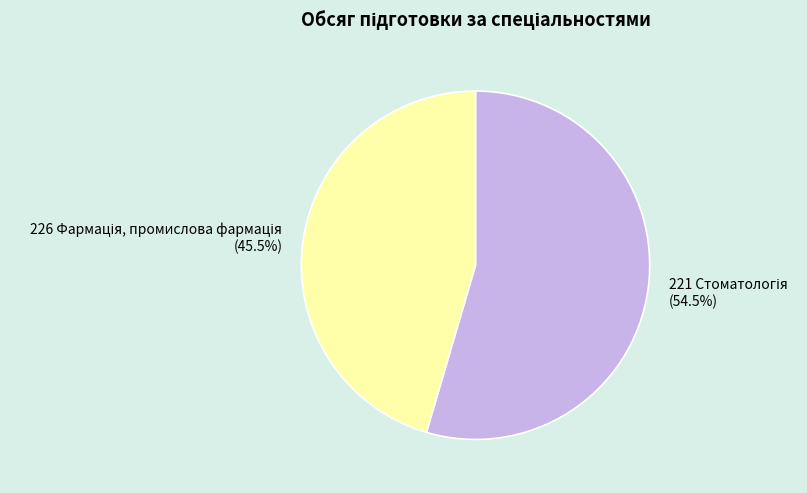

To the nearest percent, what is the average slice percentage?

50%